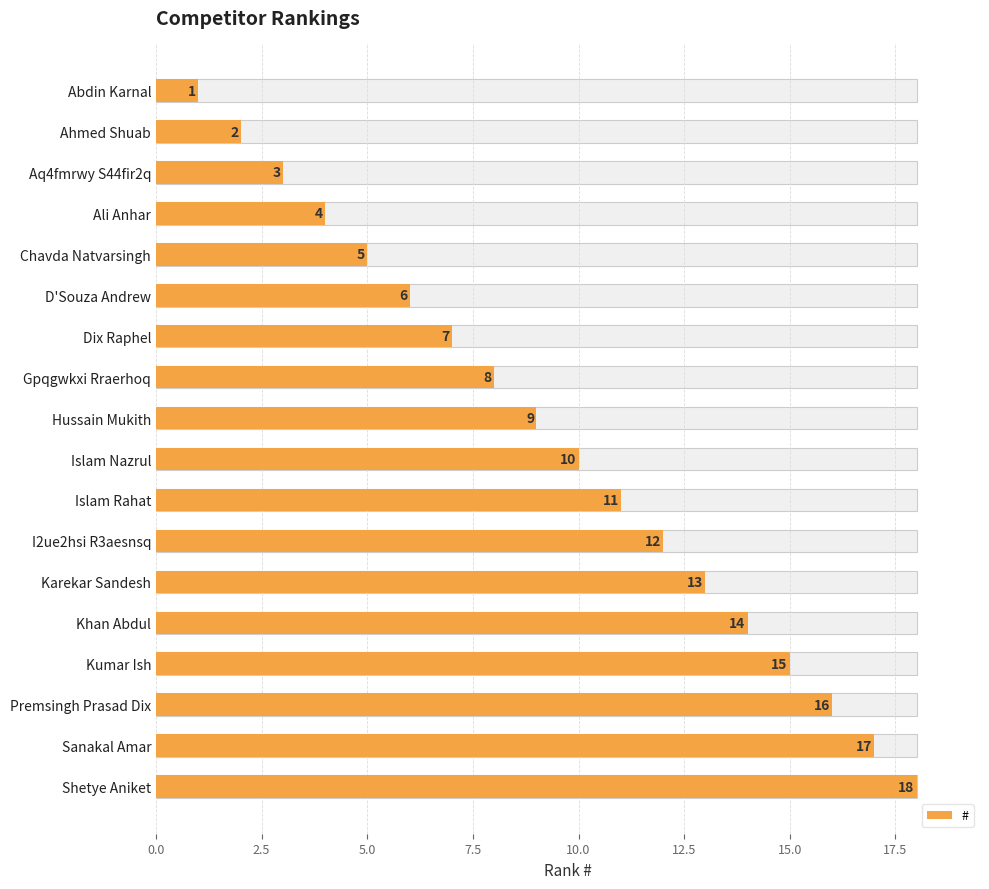

Are the bars grouped side by side (vs. stacked)?

No